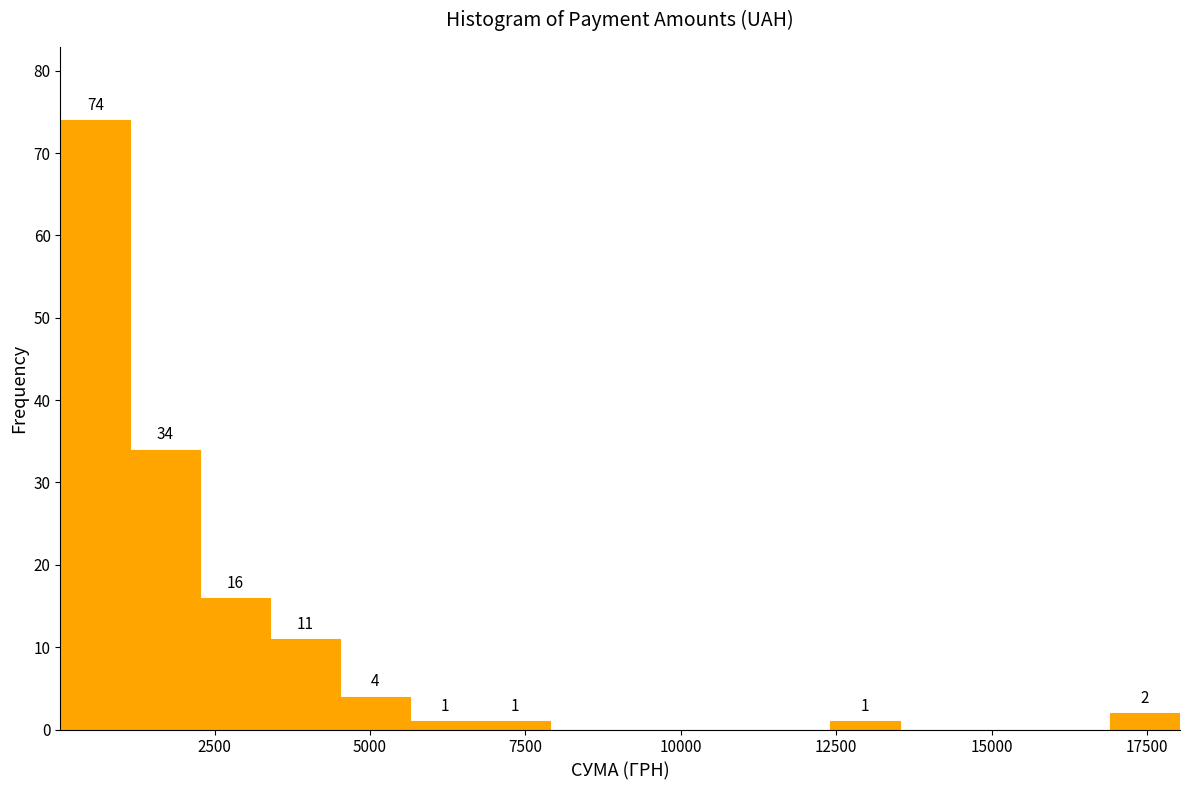

Around what value on the x-axis is the tallest bar? Give the approximate position of its centre, as read against the axis.

500